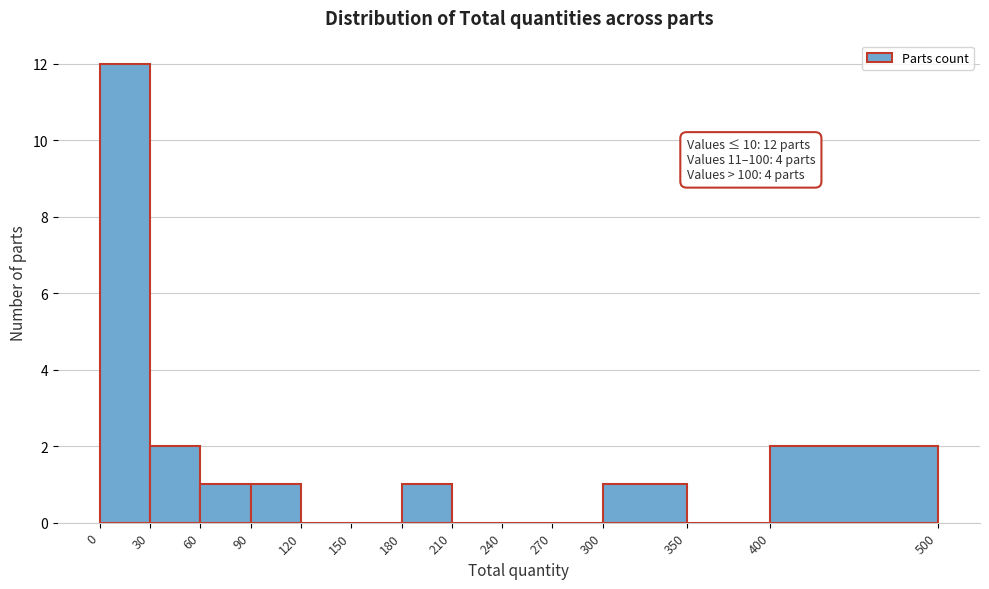

Over which range of the x-axis is the bar tallest?

0 to 30